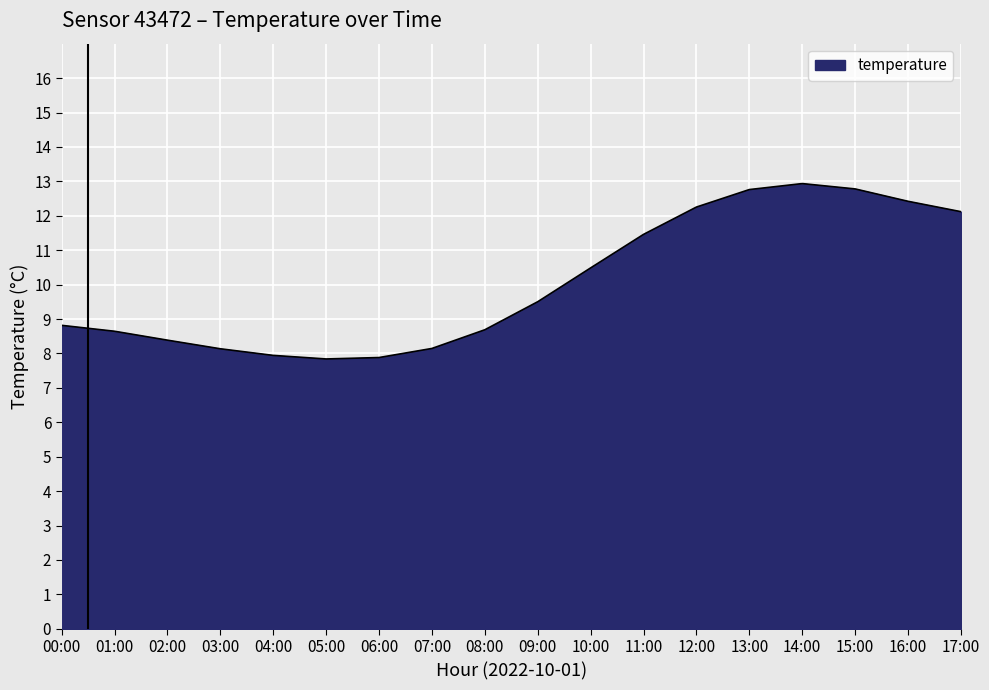

What is the difference between the values at 03:00 and 00:00?

0.7